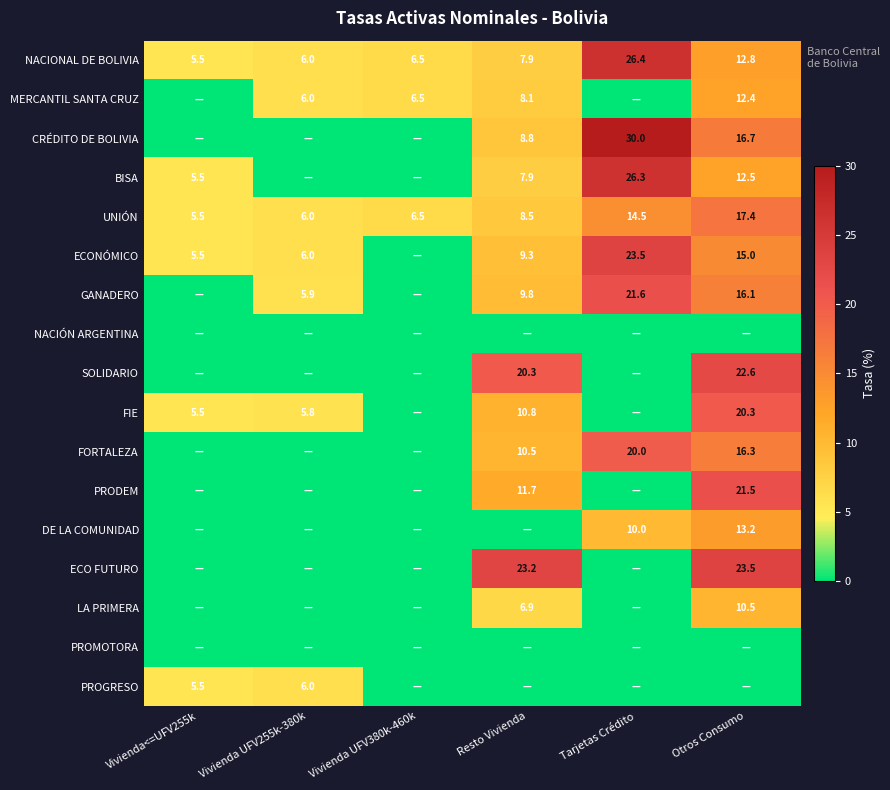

What is the difference between the UNIÓN values at Resto Vivienda and Vivienda UFV255k-380k?

2.5